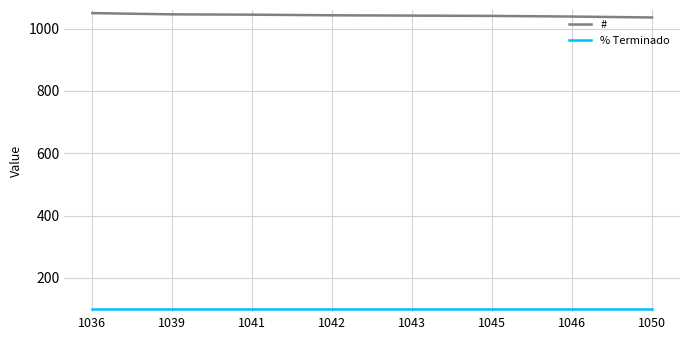

What are all the series names shown in the legend?

#, % Terminado